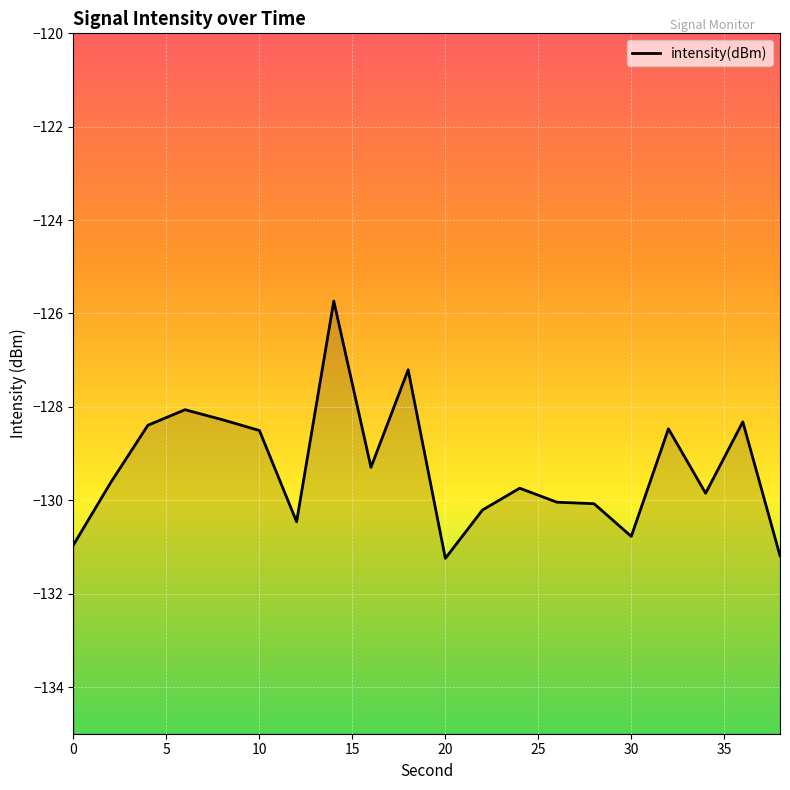

Rank the categories by value from lowest to highest.

20, 38, 0, 30, 12, 22, 28, 26, 34, 24, 2, 16, 10, 32, 4, 36, 8, 6, 18, 14